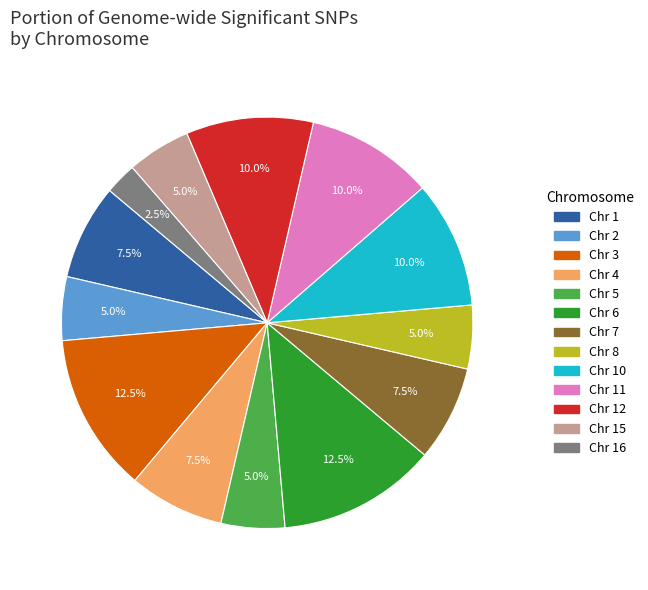

Is there a majority slice in this chart?

No